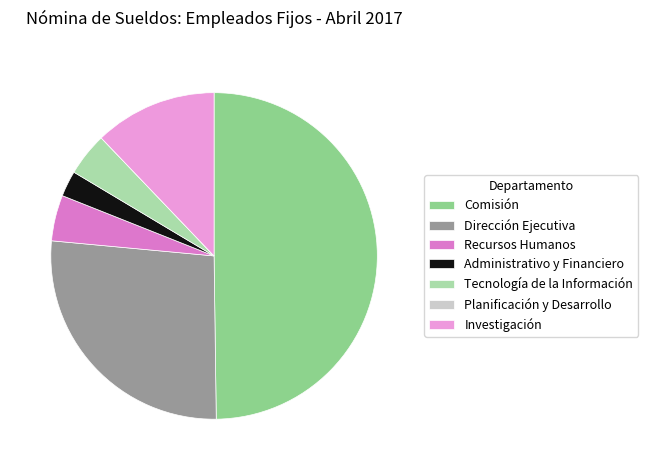

Is it true that Comisión is 40% of the pie?

False